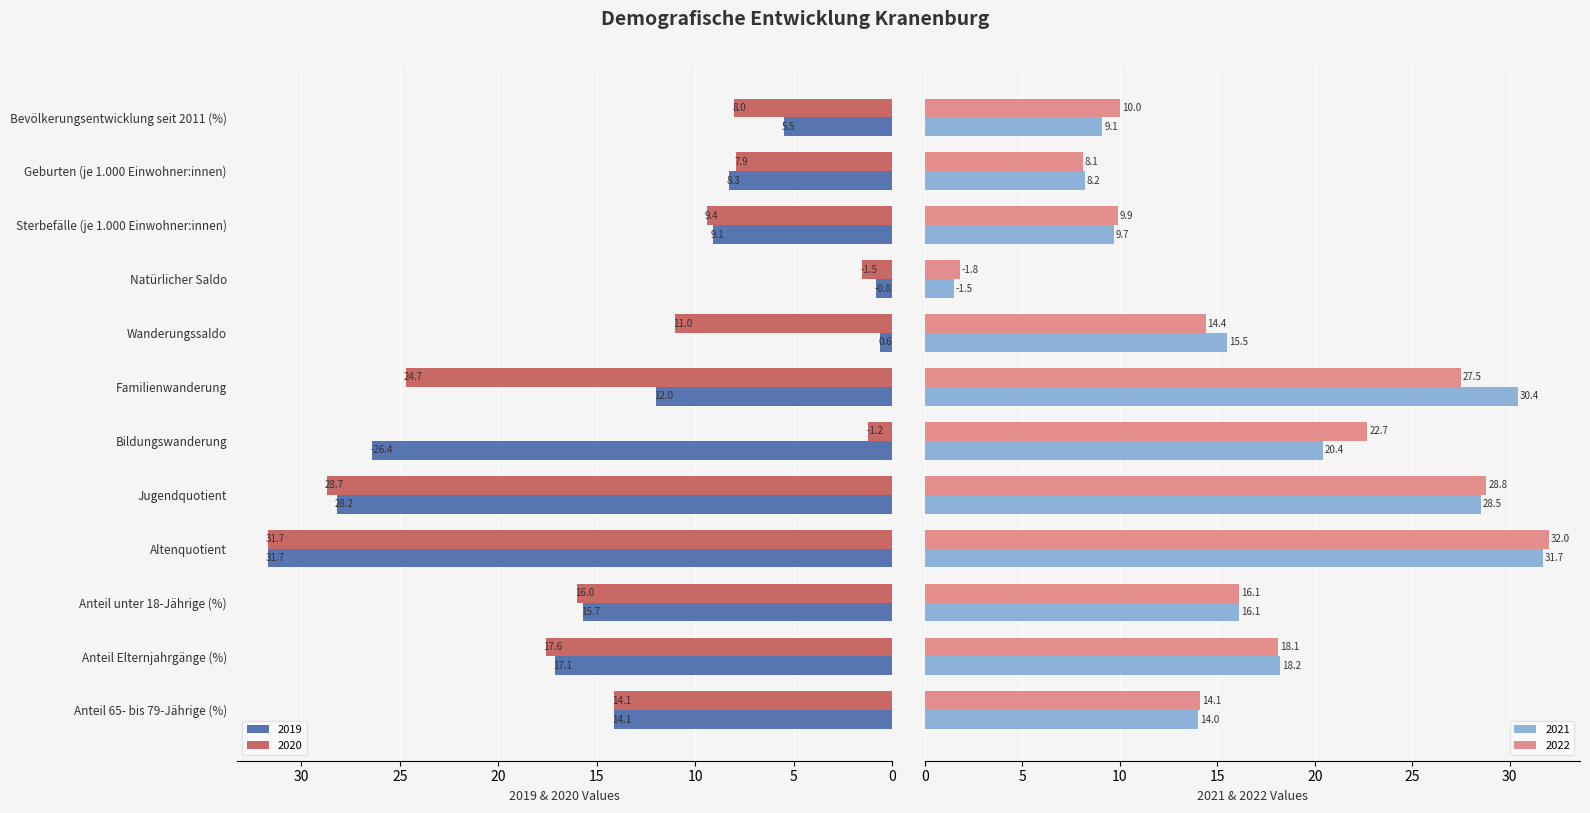

At which label is 2020 closest to 16?

Anteil unter 18-Jährige (%)